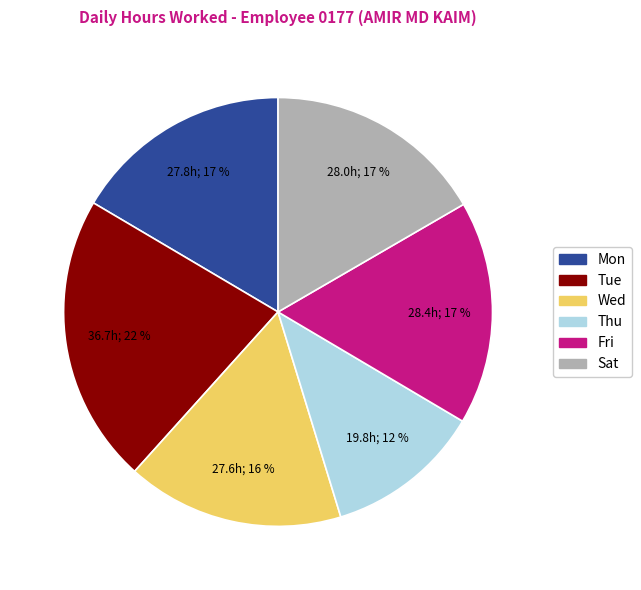

Does any single category account for the majority?

No